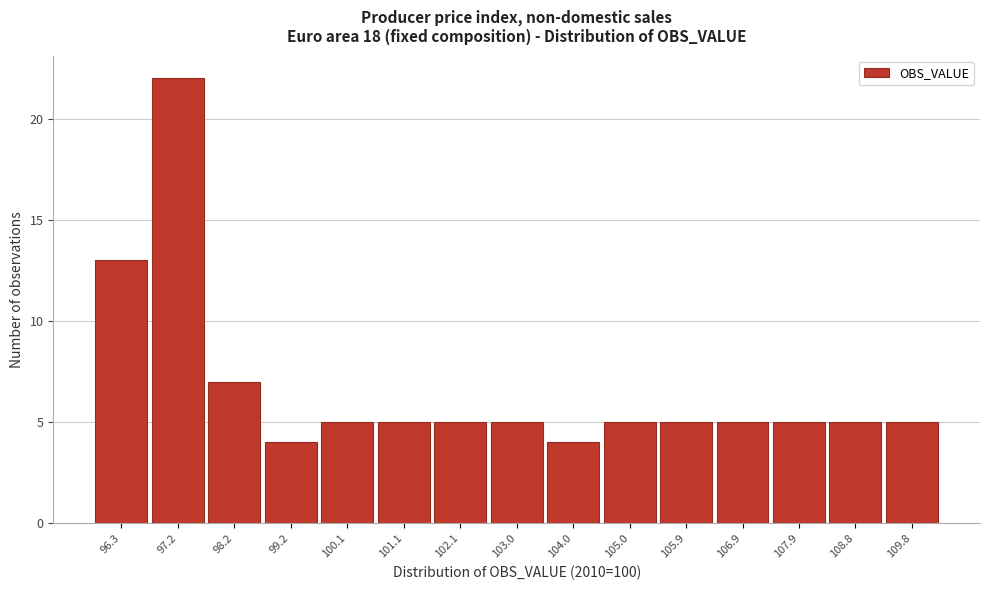

Reading left to right, list every bar in this chart as the range it spans on the x-axis followed by its height. Neither the bar edges nor the heights are printed on the chart, so give them approximately, as read against the axes.

95.8 to 96.7: 13
96.7 to 97.7: 22
97.7 to 98.7: 7
98.7 to 99.6: 4
99.6 to 100.6: 5
100.6 to 101.6: 5
101.6 to 102.6: 5
102.6 to 103.5: 5
103.5 to 104.5: 4
104.5 to 105.5: 5
105.5 to 106.4: 5
106.4 to 107.4: 5
107.4 to 108.4: 5
108.4 to 109.3: 5
109.3 to 110.3: 5